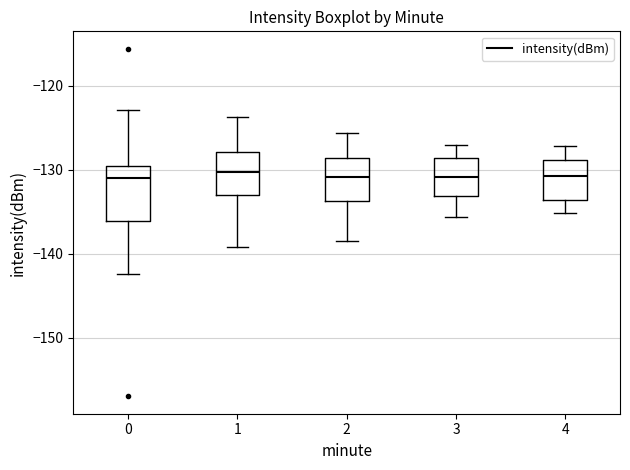

Reading left to right, transcribe this box plot: for each box, give where its median line is, the range the box spans, and where its two whiskers end, as read against the y-axis. The values are not printed on the chart, so give them approximately, as read against the axis.

0: median -131, box -136 to -130, whiskers -142 to -123
1: median -130, box -133 to -128, whiskers -139 to -124
2: median -131, box -134 to -129, whiskers -138 to -126
3: median -131, box -133 to -129, whiskers -136 to -127
4: median -131, box -134 to -129, whiskers -135 to -127